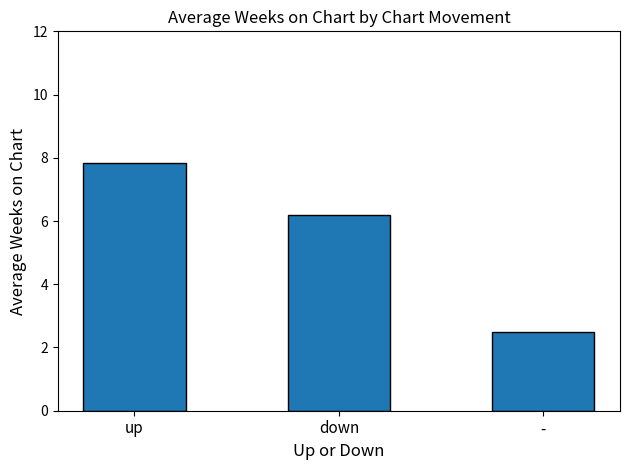

How many bars are there in total?

3